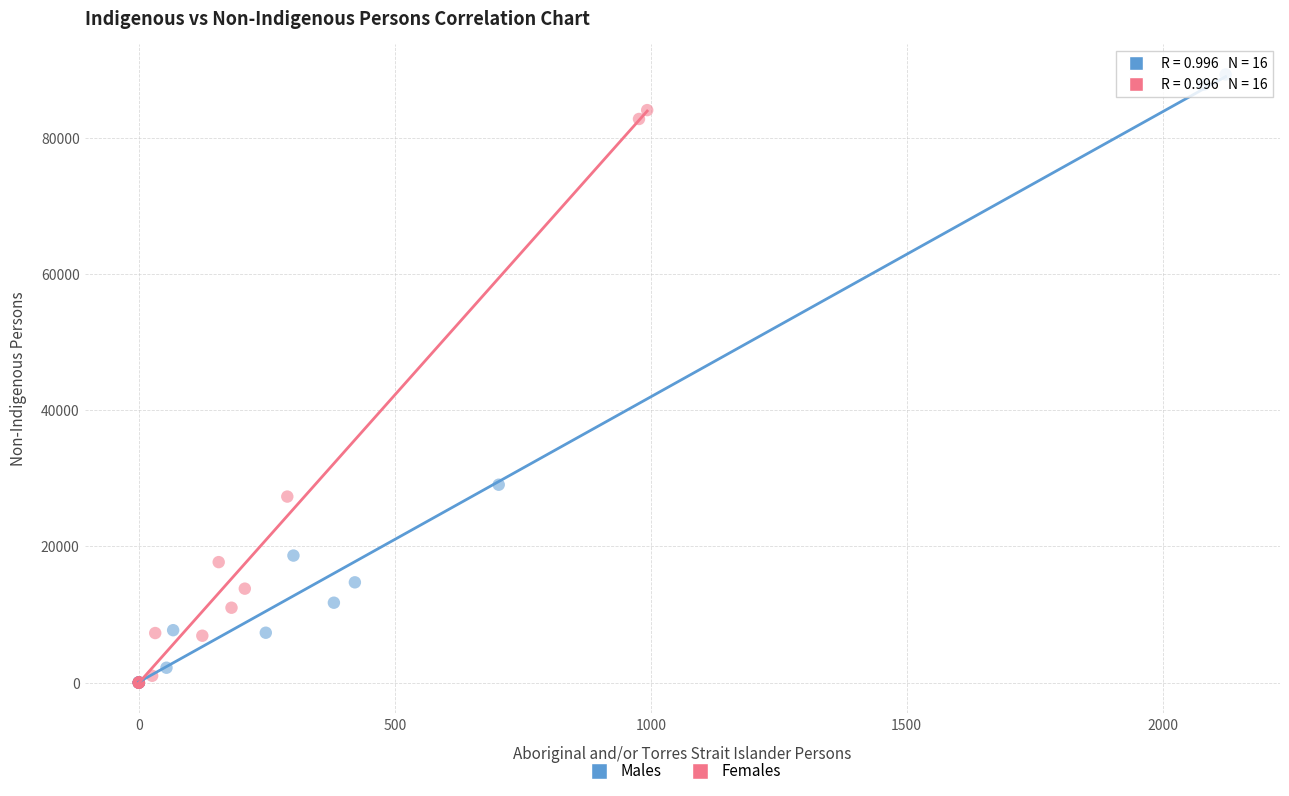

Which series contains the highest Y value?

Males